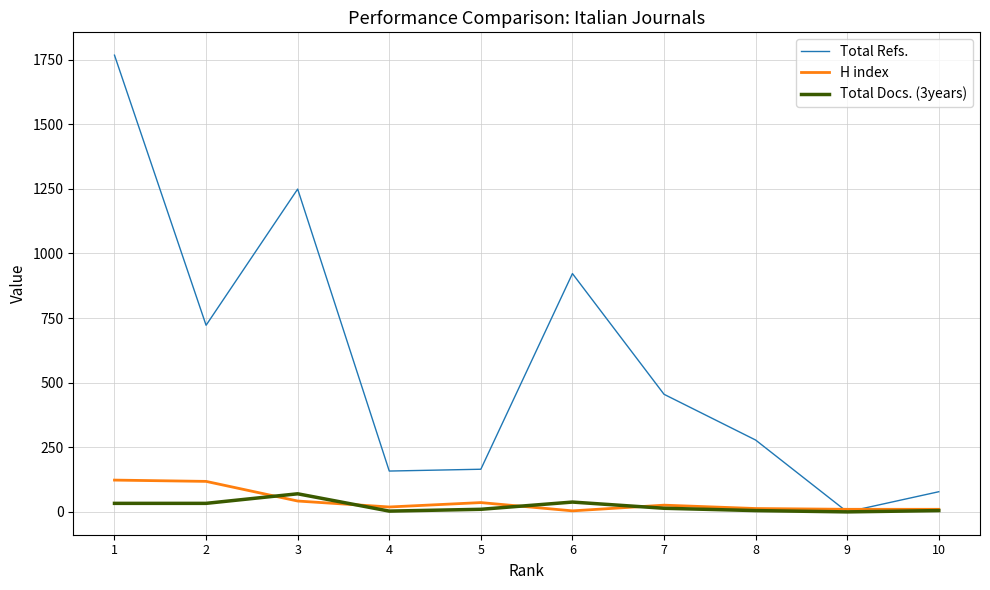

The value of Total Refs. at 2 is 722. True or false?

True